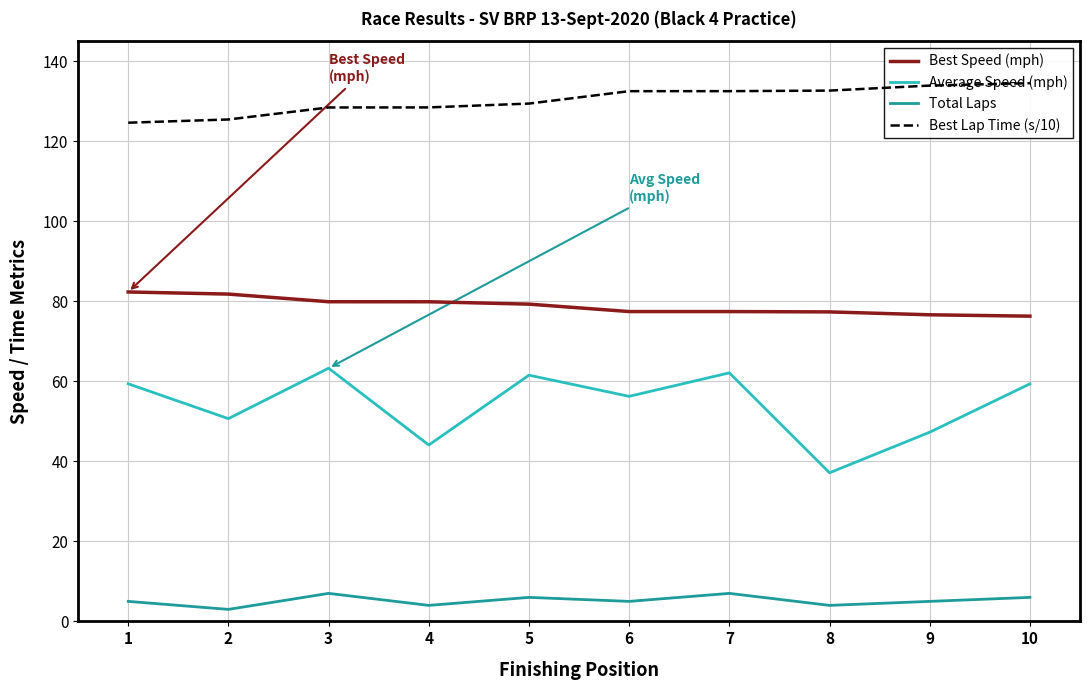

What is the value of the Total Laps point at the 1st from the left?

5.0